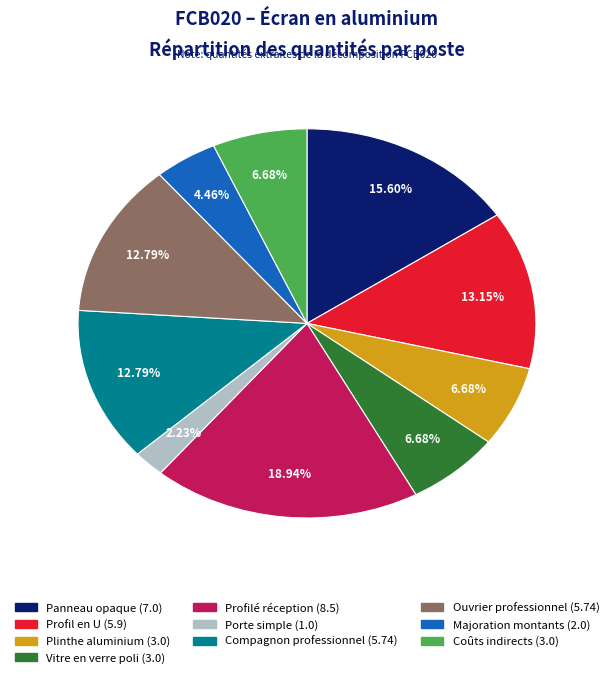

Is there any slice that represents more than half of the pie?

No